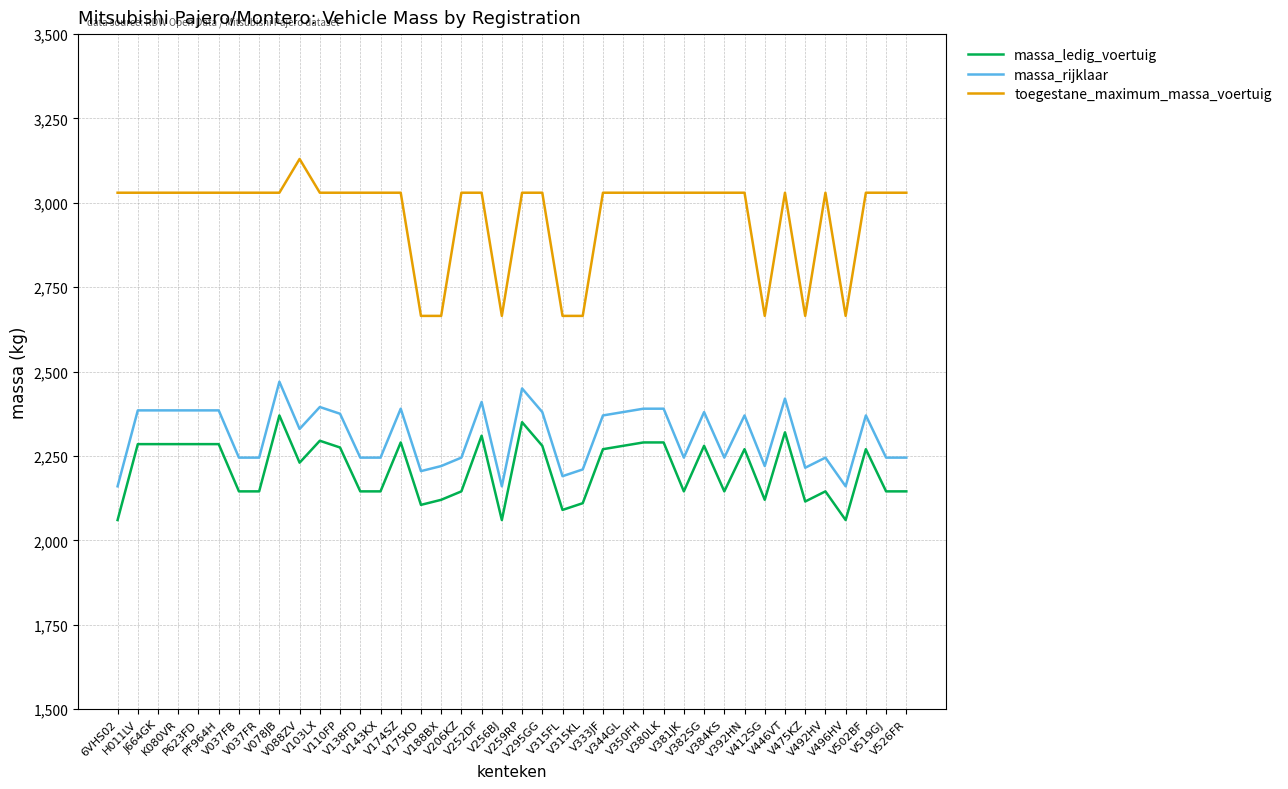

True or false: toegestane_maximum_massa_voertuig and massa_ledig_voertuig intersect in this chart.

False